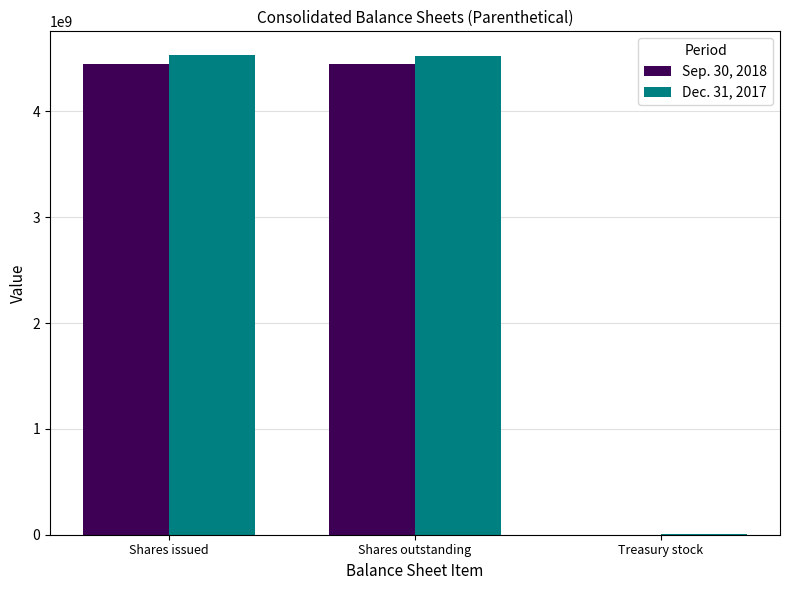

What is the total value across all series at Shares issued?

8981109000